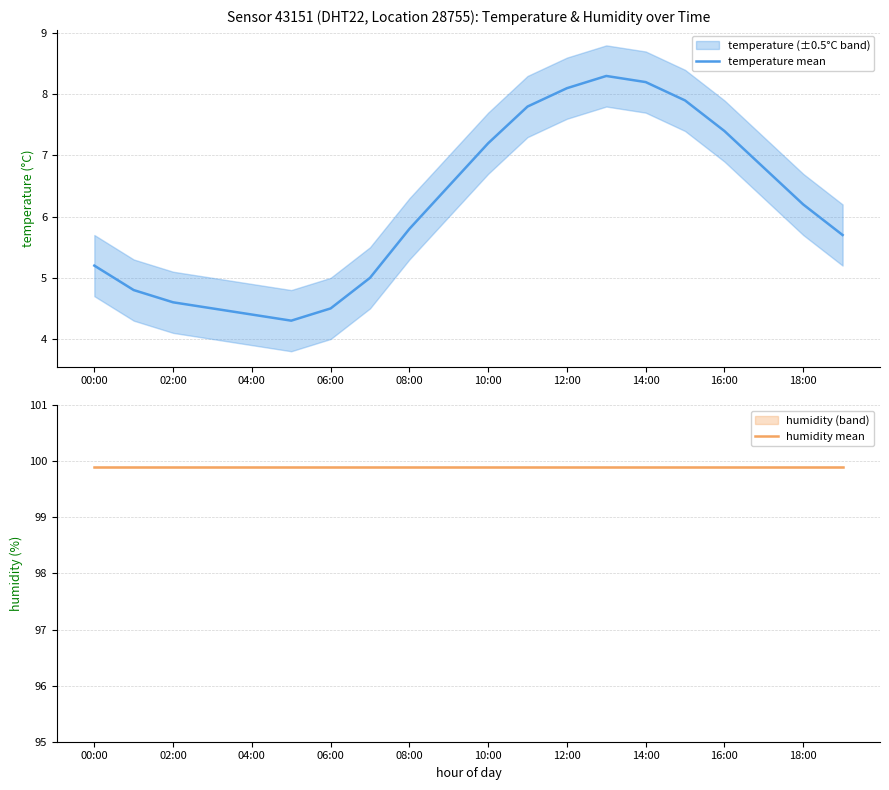

What is the average value of the temperature mean series?

6.2